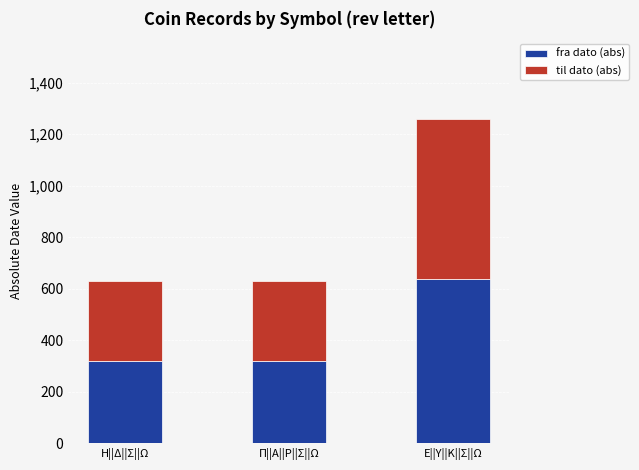

Are the bars horizontal?

No